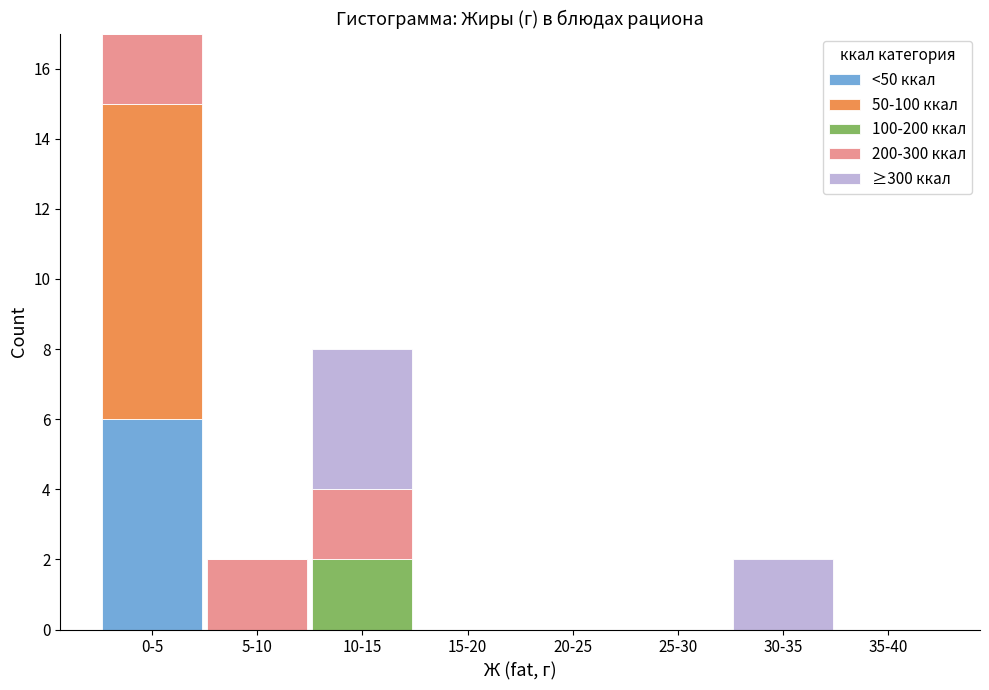

What is the sum of all <50 ккал values?

6